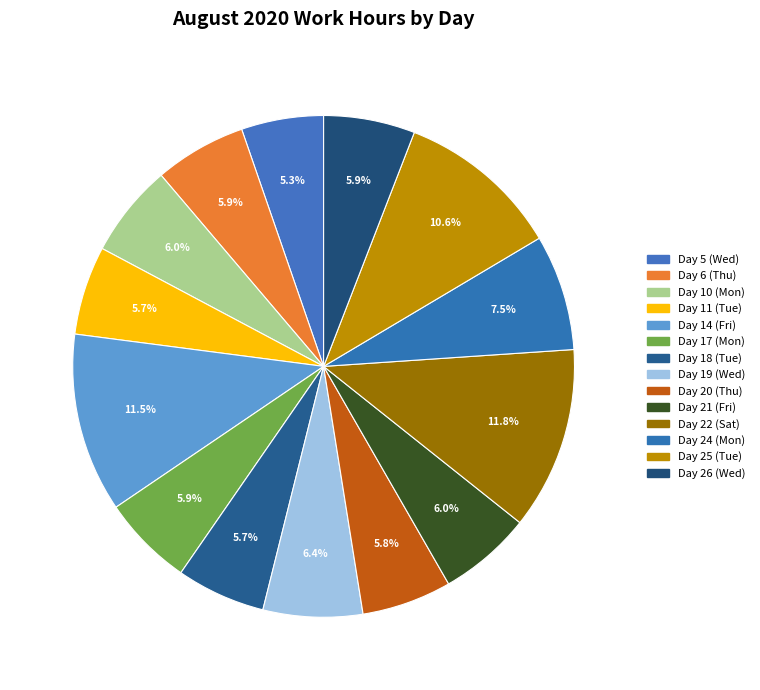

What is the ratio of the value at Day 10 (Mon) to the value at Day 22 (Sat)?

0.5